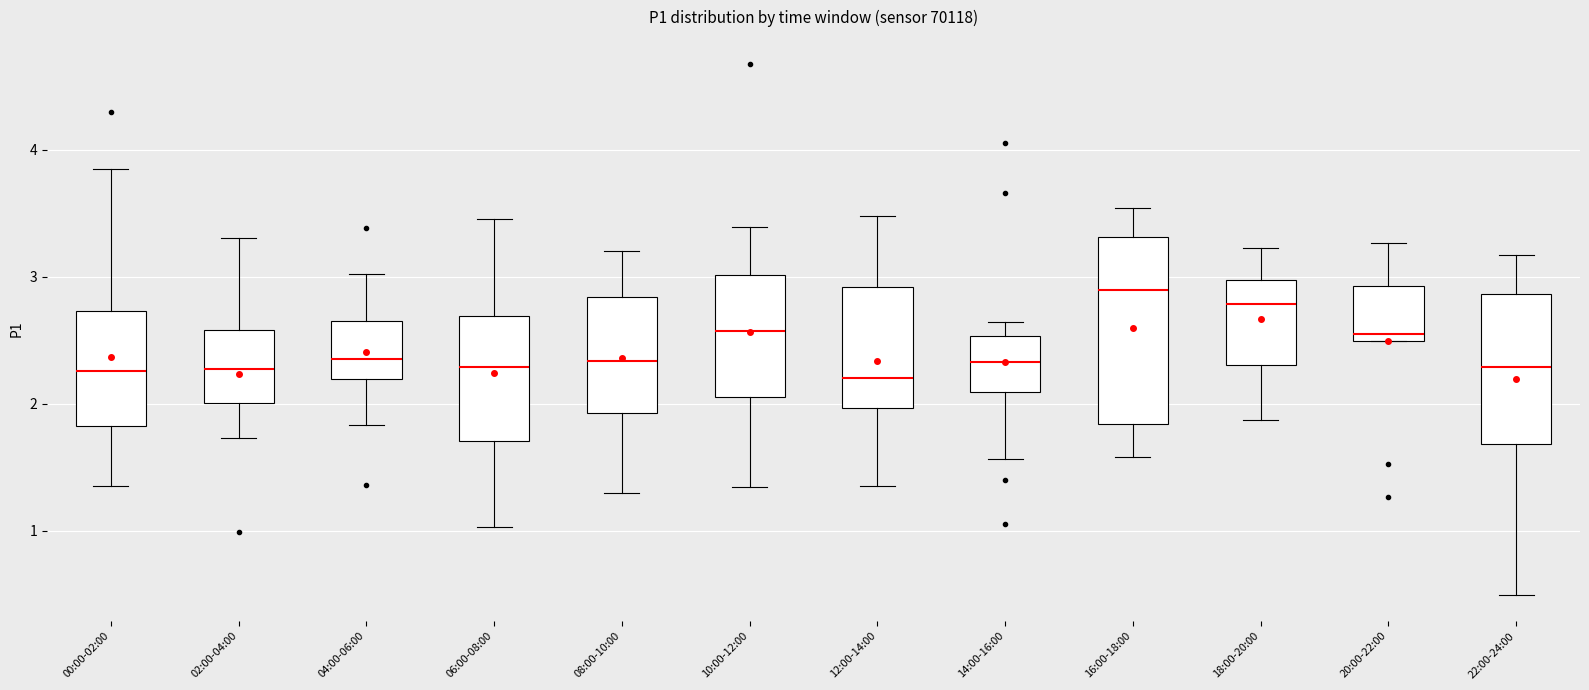

Which box is the tallest, from its lower edge to its upper edge?

16:00-18:00